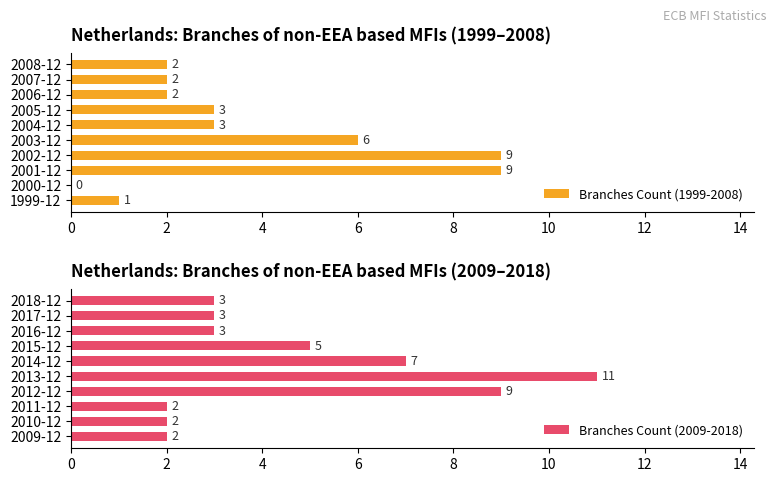

List the series in order of their overall mean, highest first.

Branches Count (2009-2018), Branches Count (1999-2008)